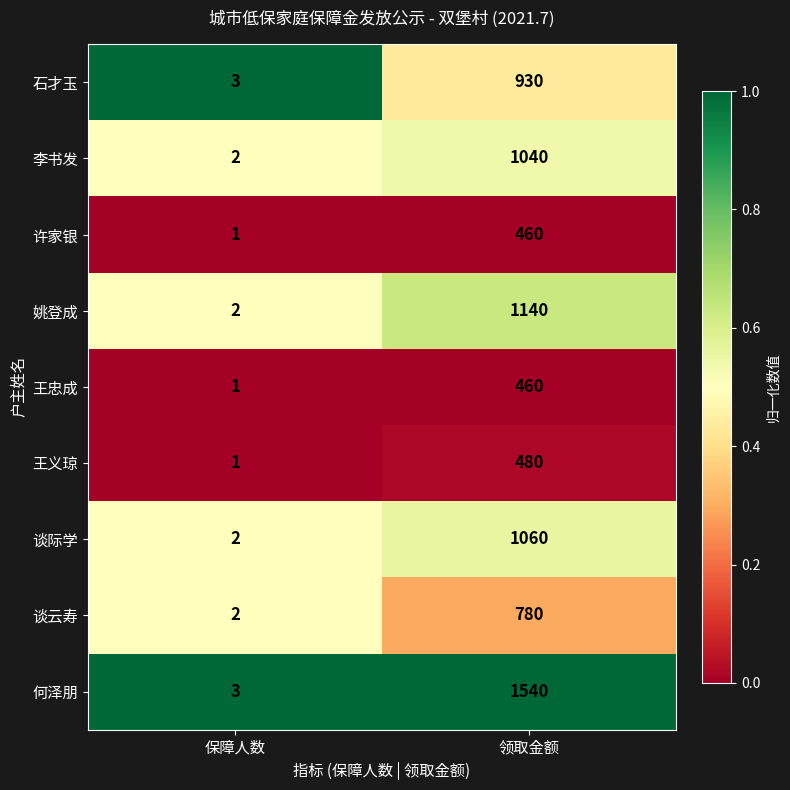

The value of 许家银 at 保障人数 is 1. True or false?

True